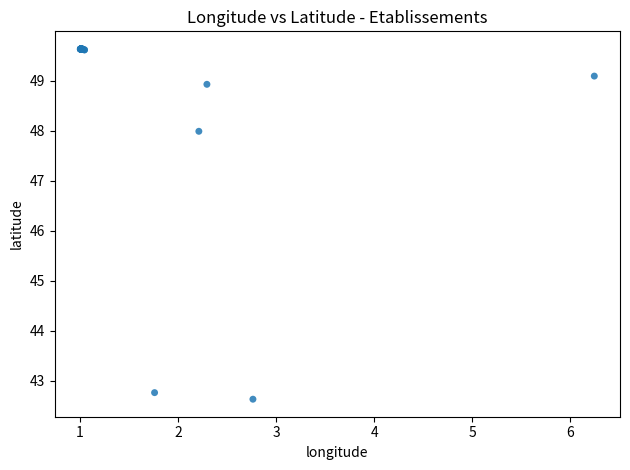

What Y value in the scatter plot is closest to 46?

48.0